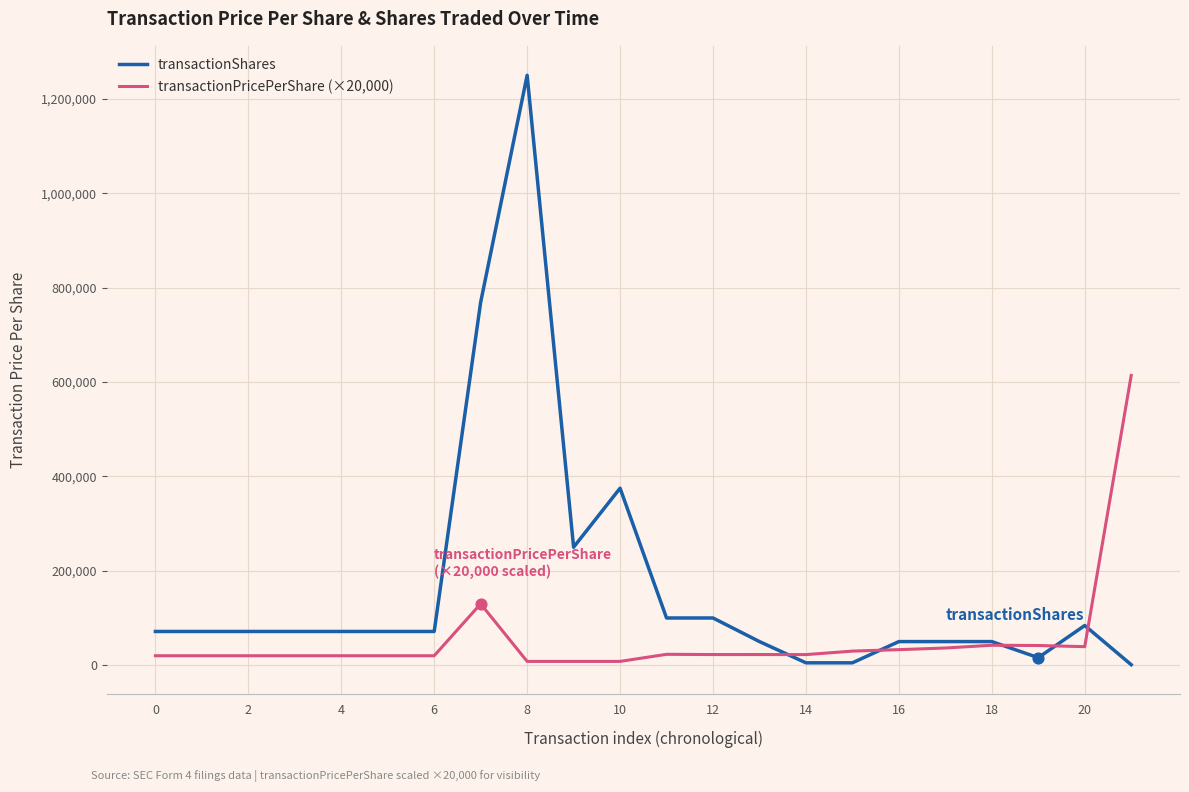

What are all the series names shown in the legend?

transactionShares, transactionPricePerShare (×20,000)